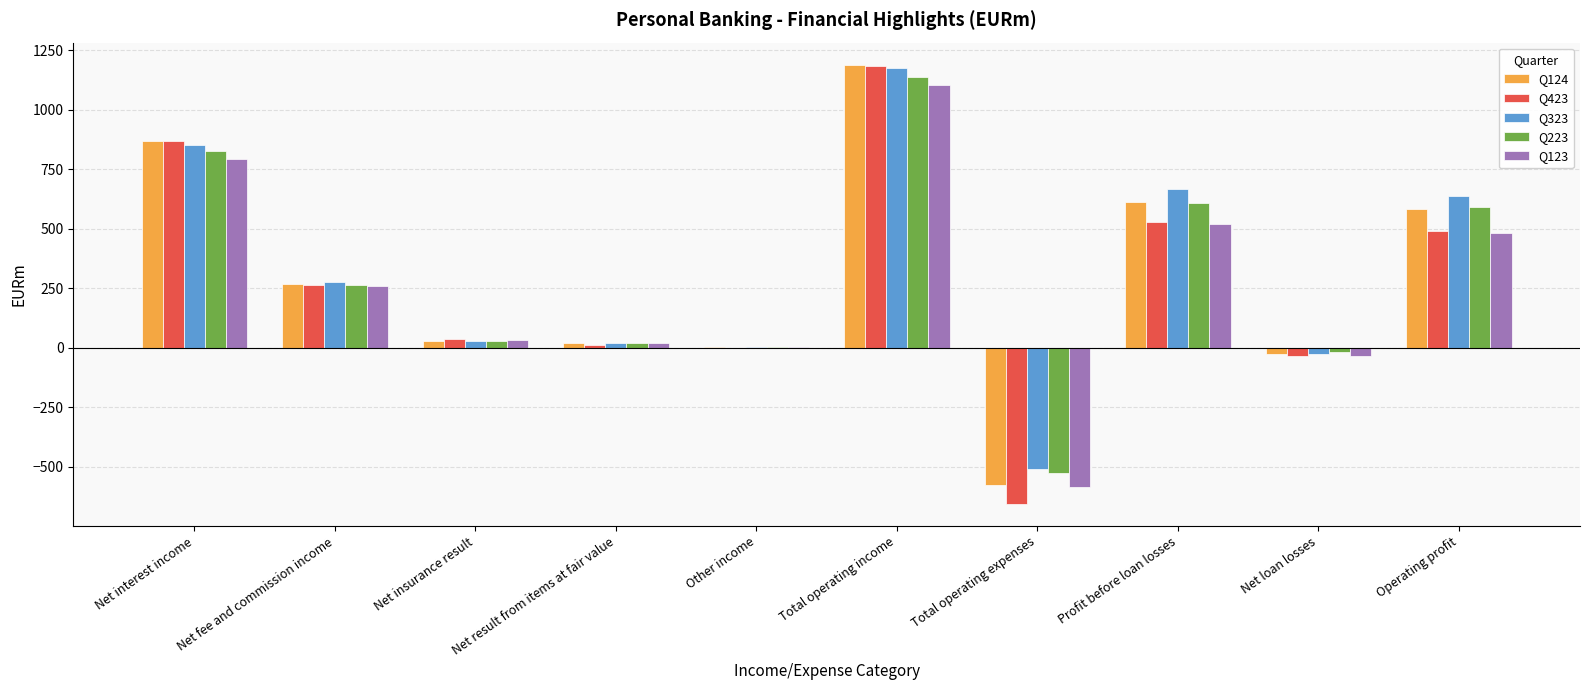

At which label does Q423 reach its peak?

Total operating income